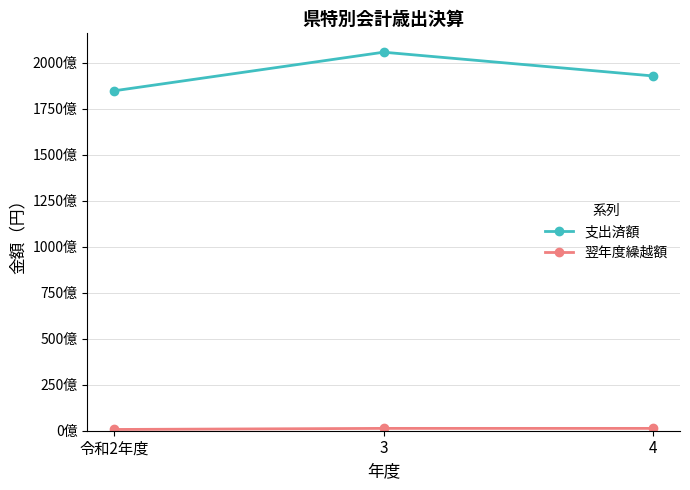

What is the sum of the 翌年度繰越額 values at 3 and 令和2年度?

1950896000